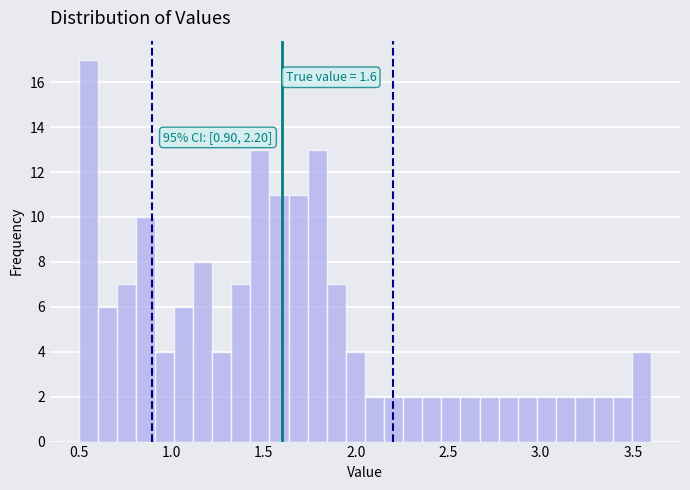

Read against the x-axis, roughly where is the centre of the tallest bar?

0.55